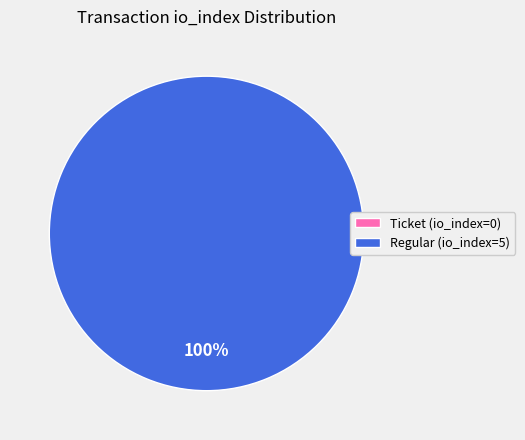

The Regular (io_index=5) slice represents 99% of the pie. True or false?

False